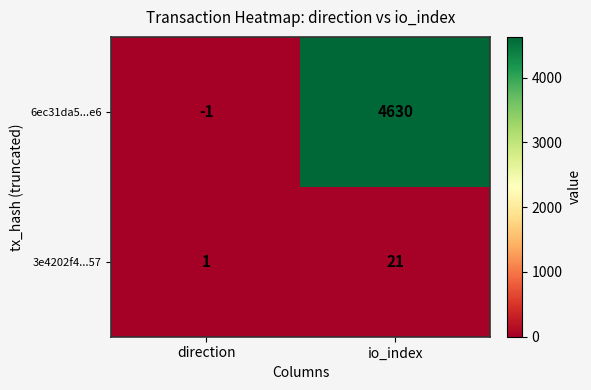

What is the difference between the 6ec31da5...e6 values at io_index and direction?

4631